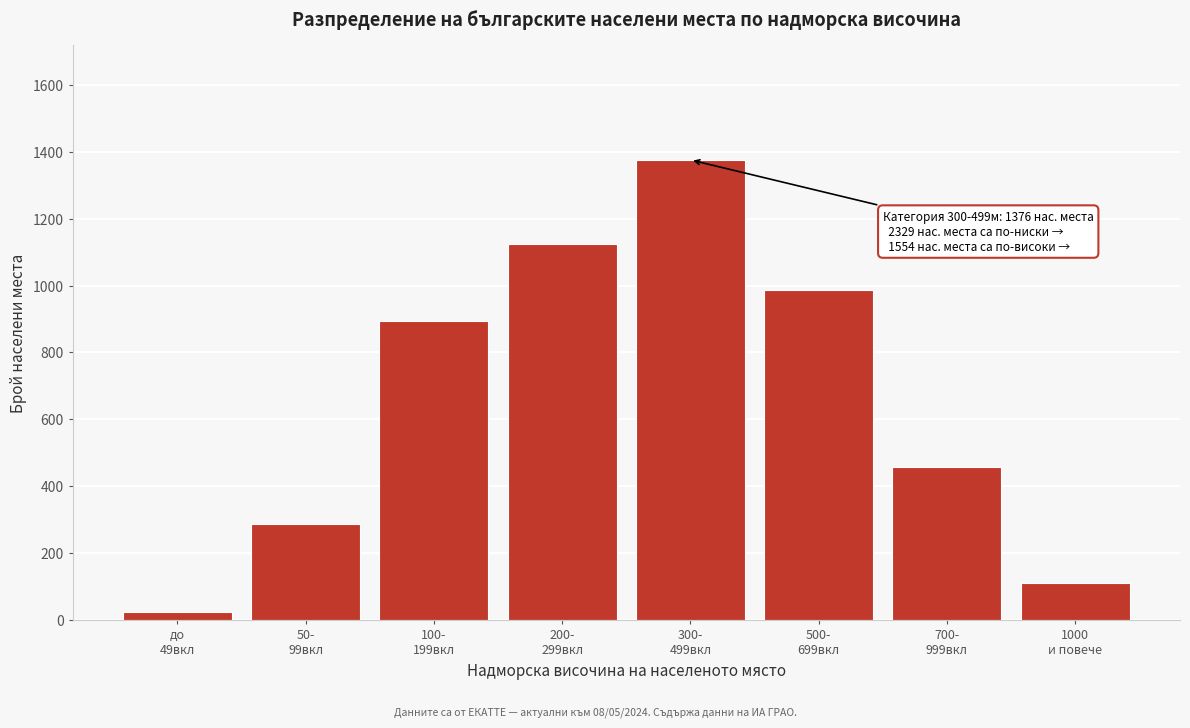

Reading left to right, list all the values displayed in this chart.

23	287	895	1124	1376	987	456	111